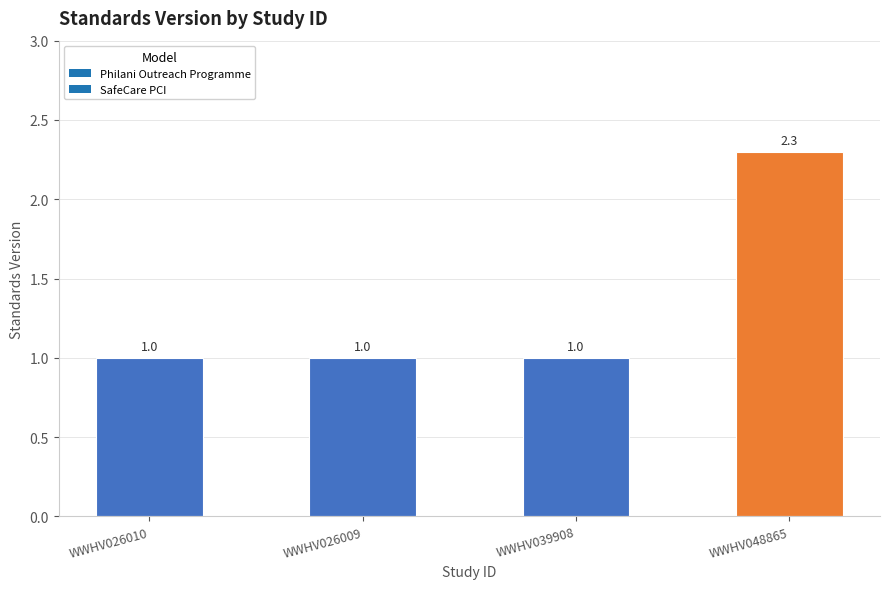

Reading left to right, what are all the values shown in this chart?

WWHV026010=1.0	WWHV026009=1.0	WWHV039908=1.0	WWHV048865=2.3